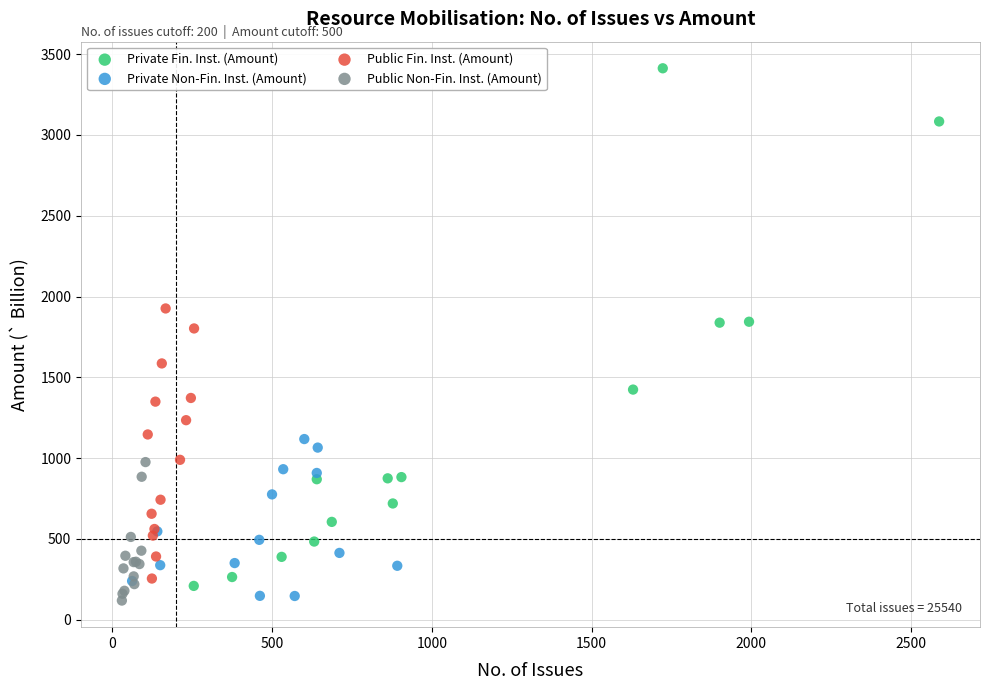

Which series has the widest spread of Y values?

Private Fin. Inst. (Amount)